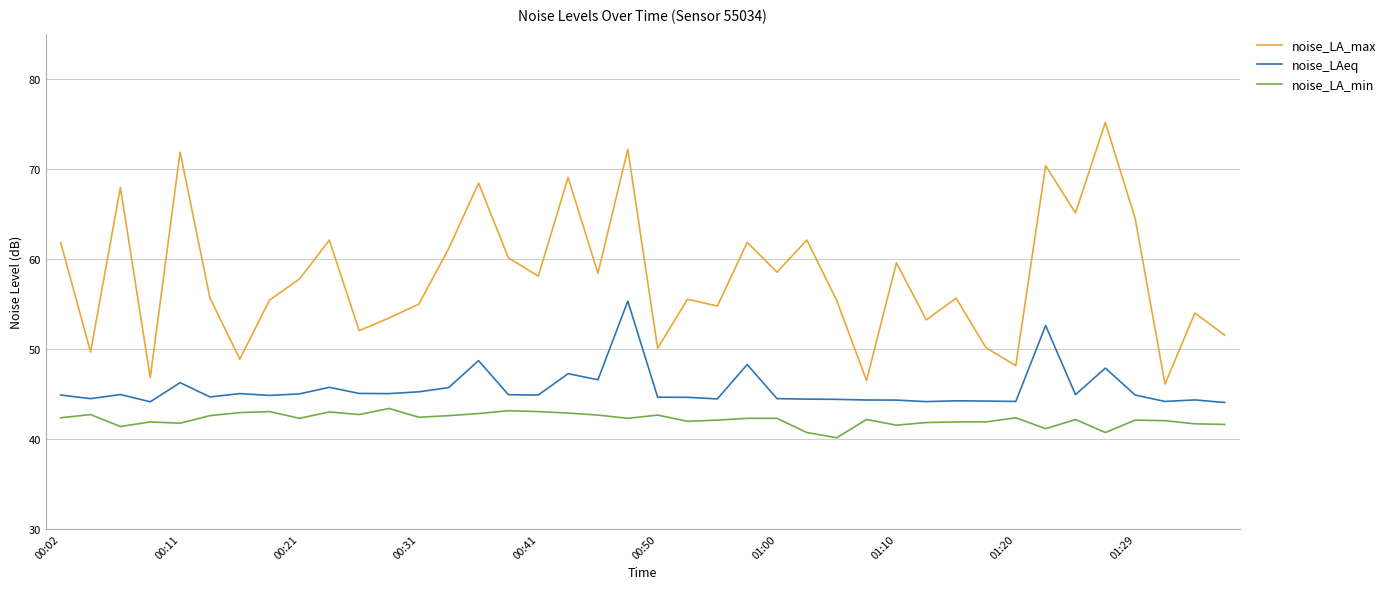

List the series in order of their peak value, highest first.

noise_LA_max, noise_LAeq, noise_LA_min